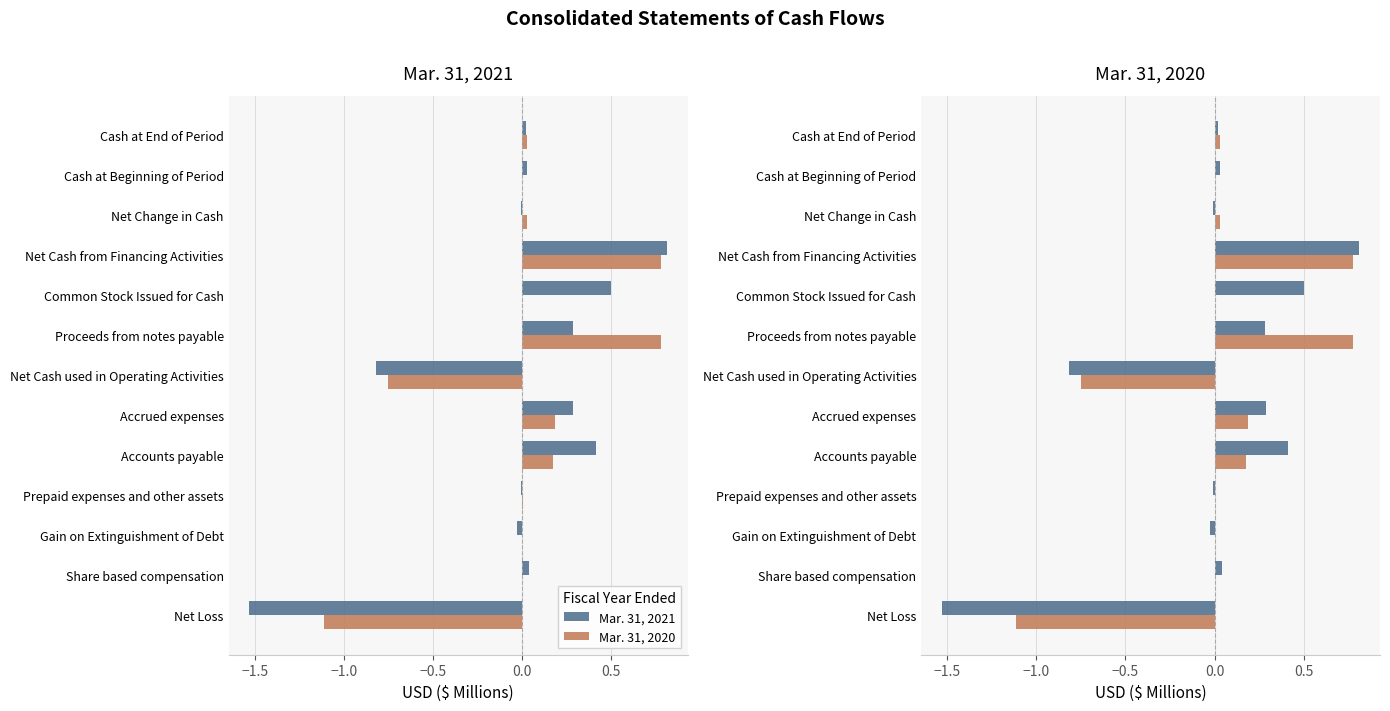

What is the minimum value for Mar. 31, 2020?

-1.1